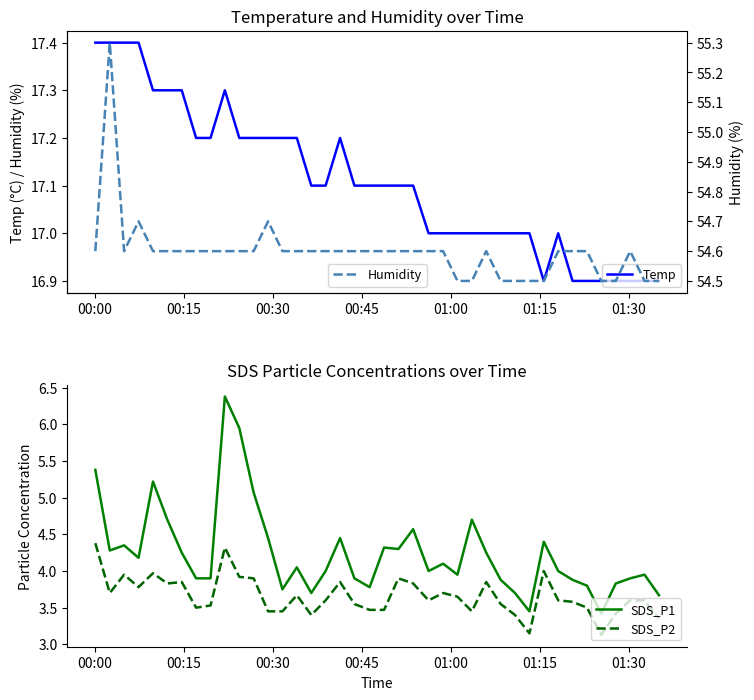

True or false: SDS_P2 and SDS_P1 cross at least once.

False